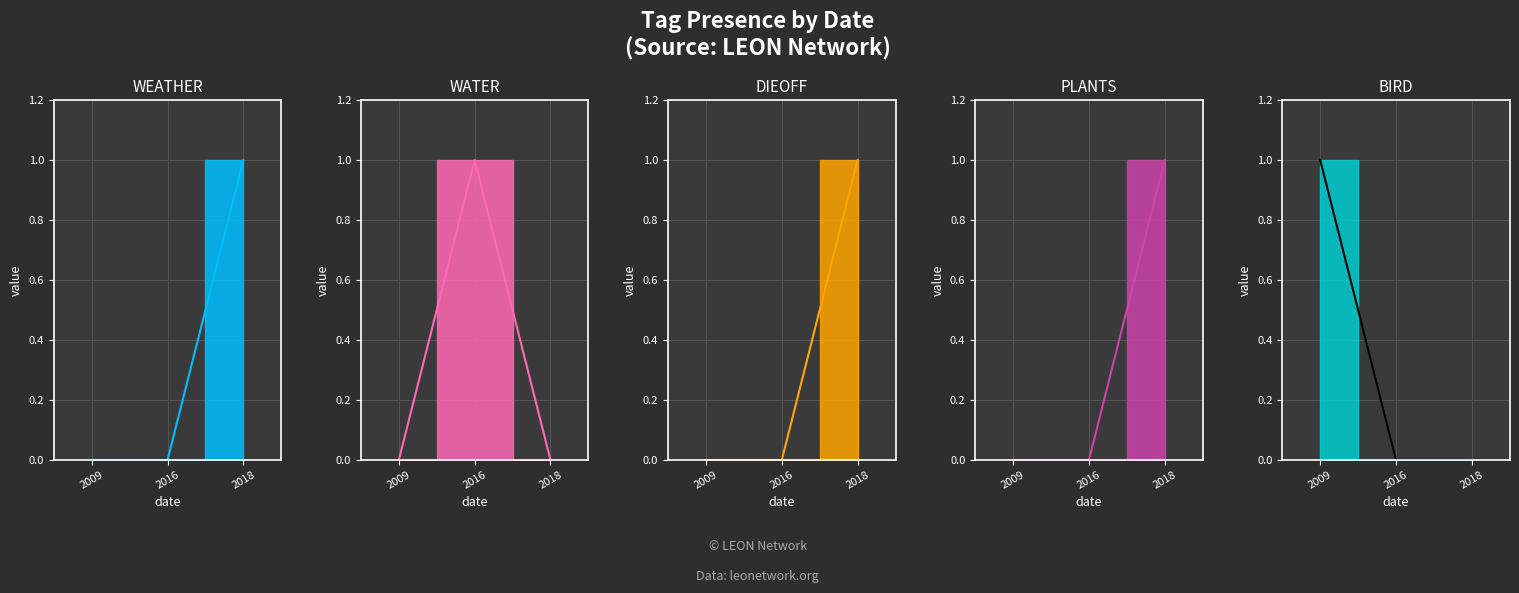

What is the sum of the BIRD values at 2016 and 2009?

1